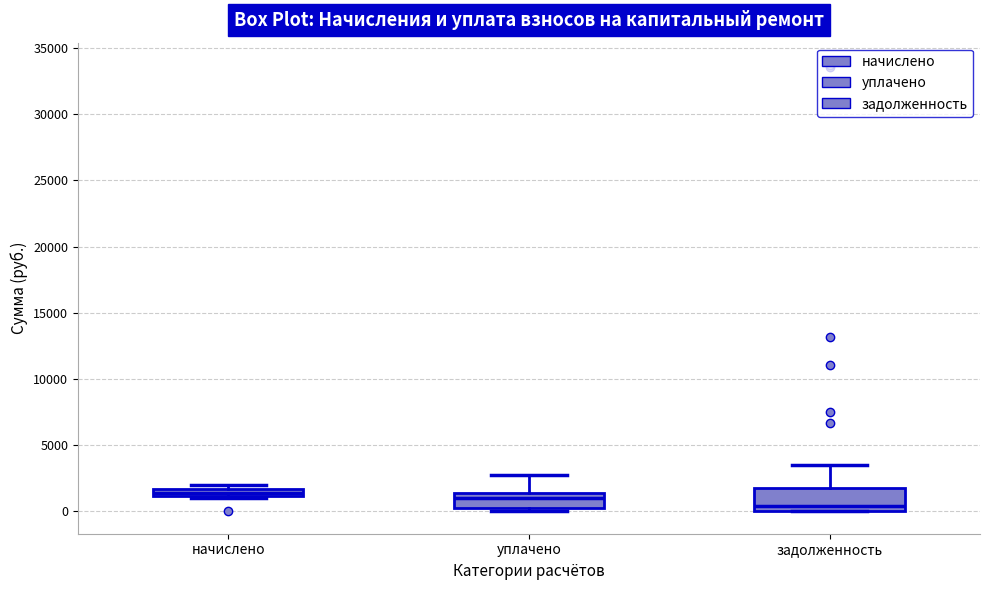

Which box is the tallest, from its lower edge to its upper edge?

задолженность